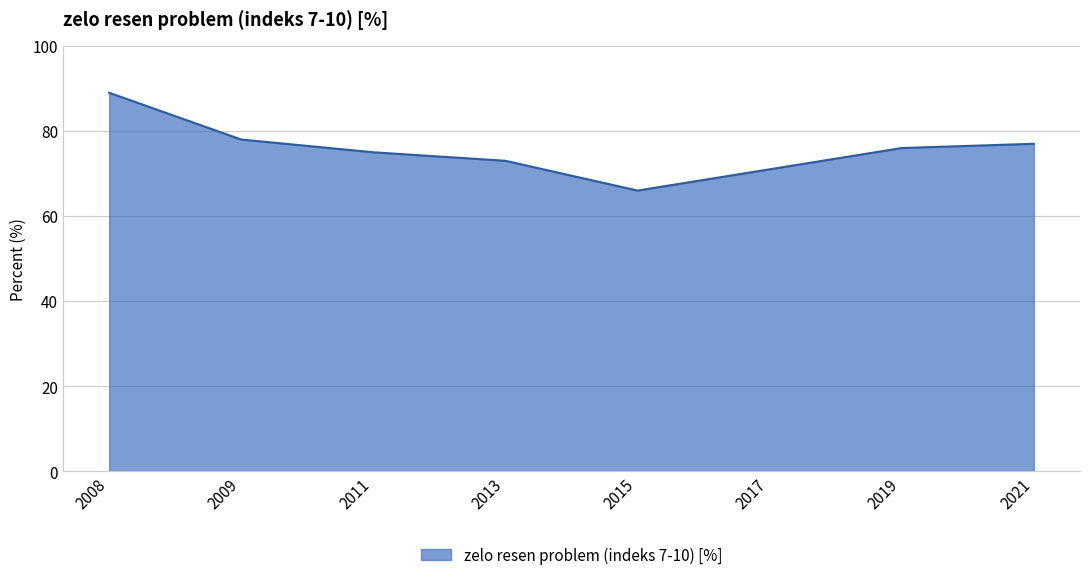

List the labels in order of value, largest first.

2008, 2009, 2021, 2019, 2011, 2013, 2017, 2015